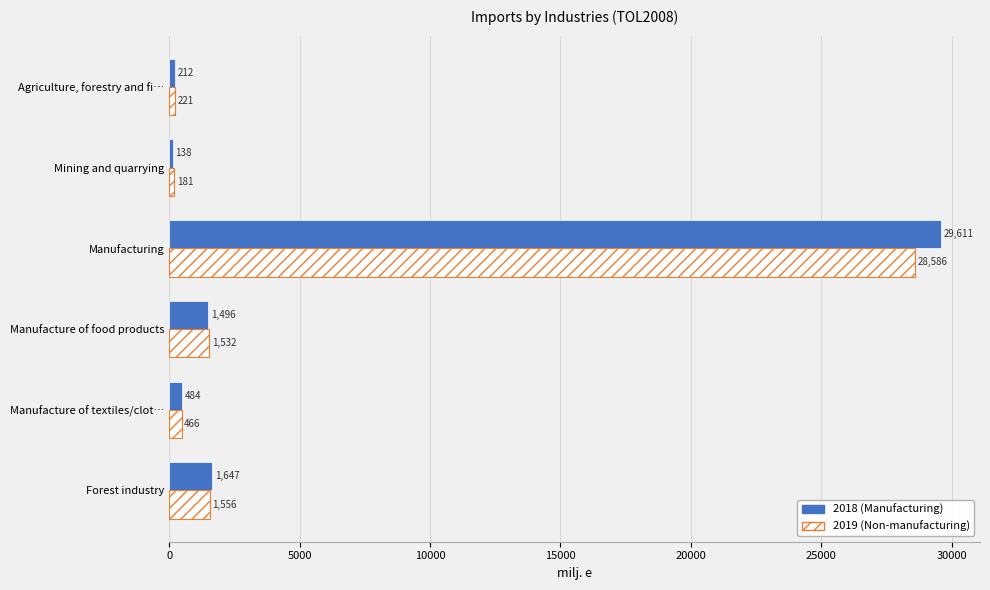

At which category does the chart reach its minimum across all series?

Mining and quarrying